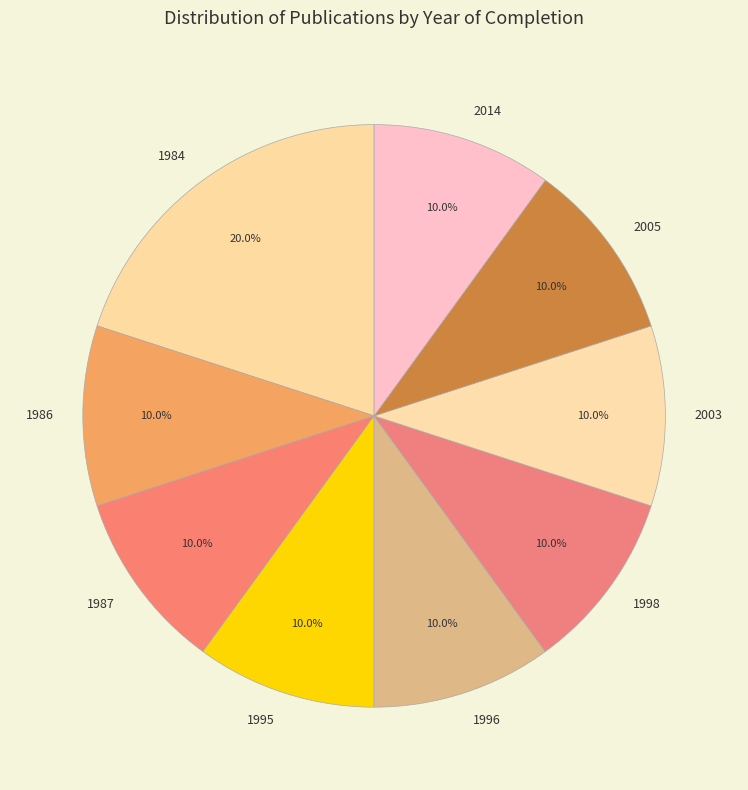

The 1986 slice represents 25% of the pie. True or false?

False